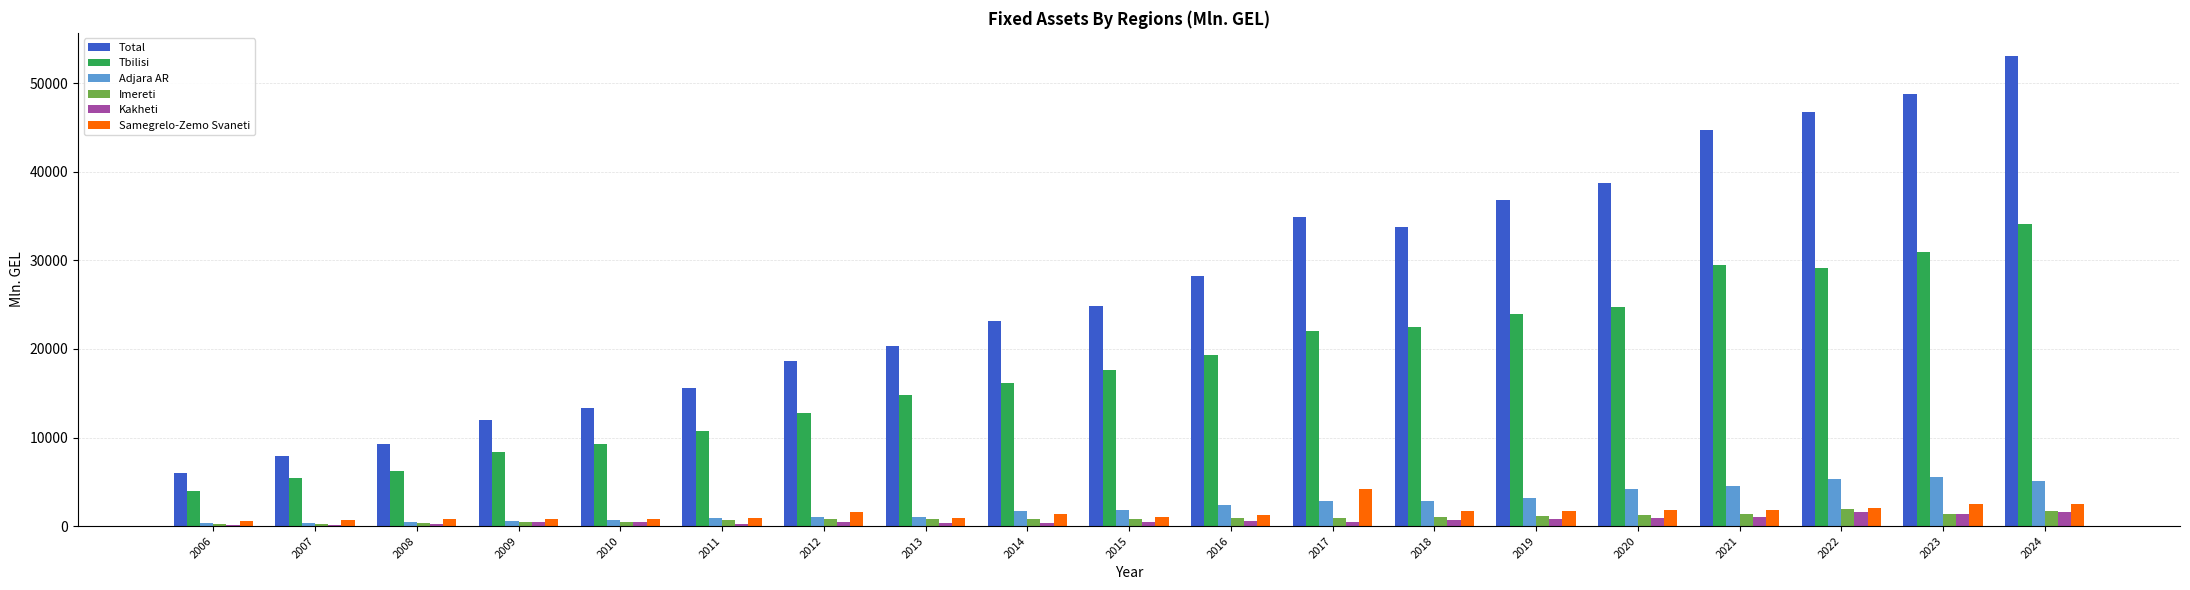

Are the bars horizontal?

No